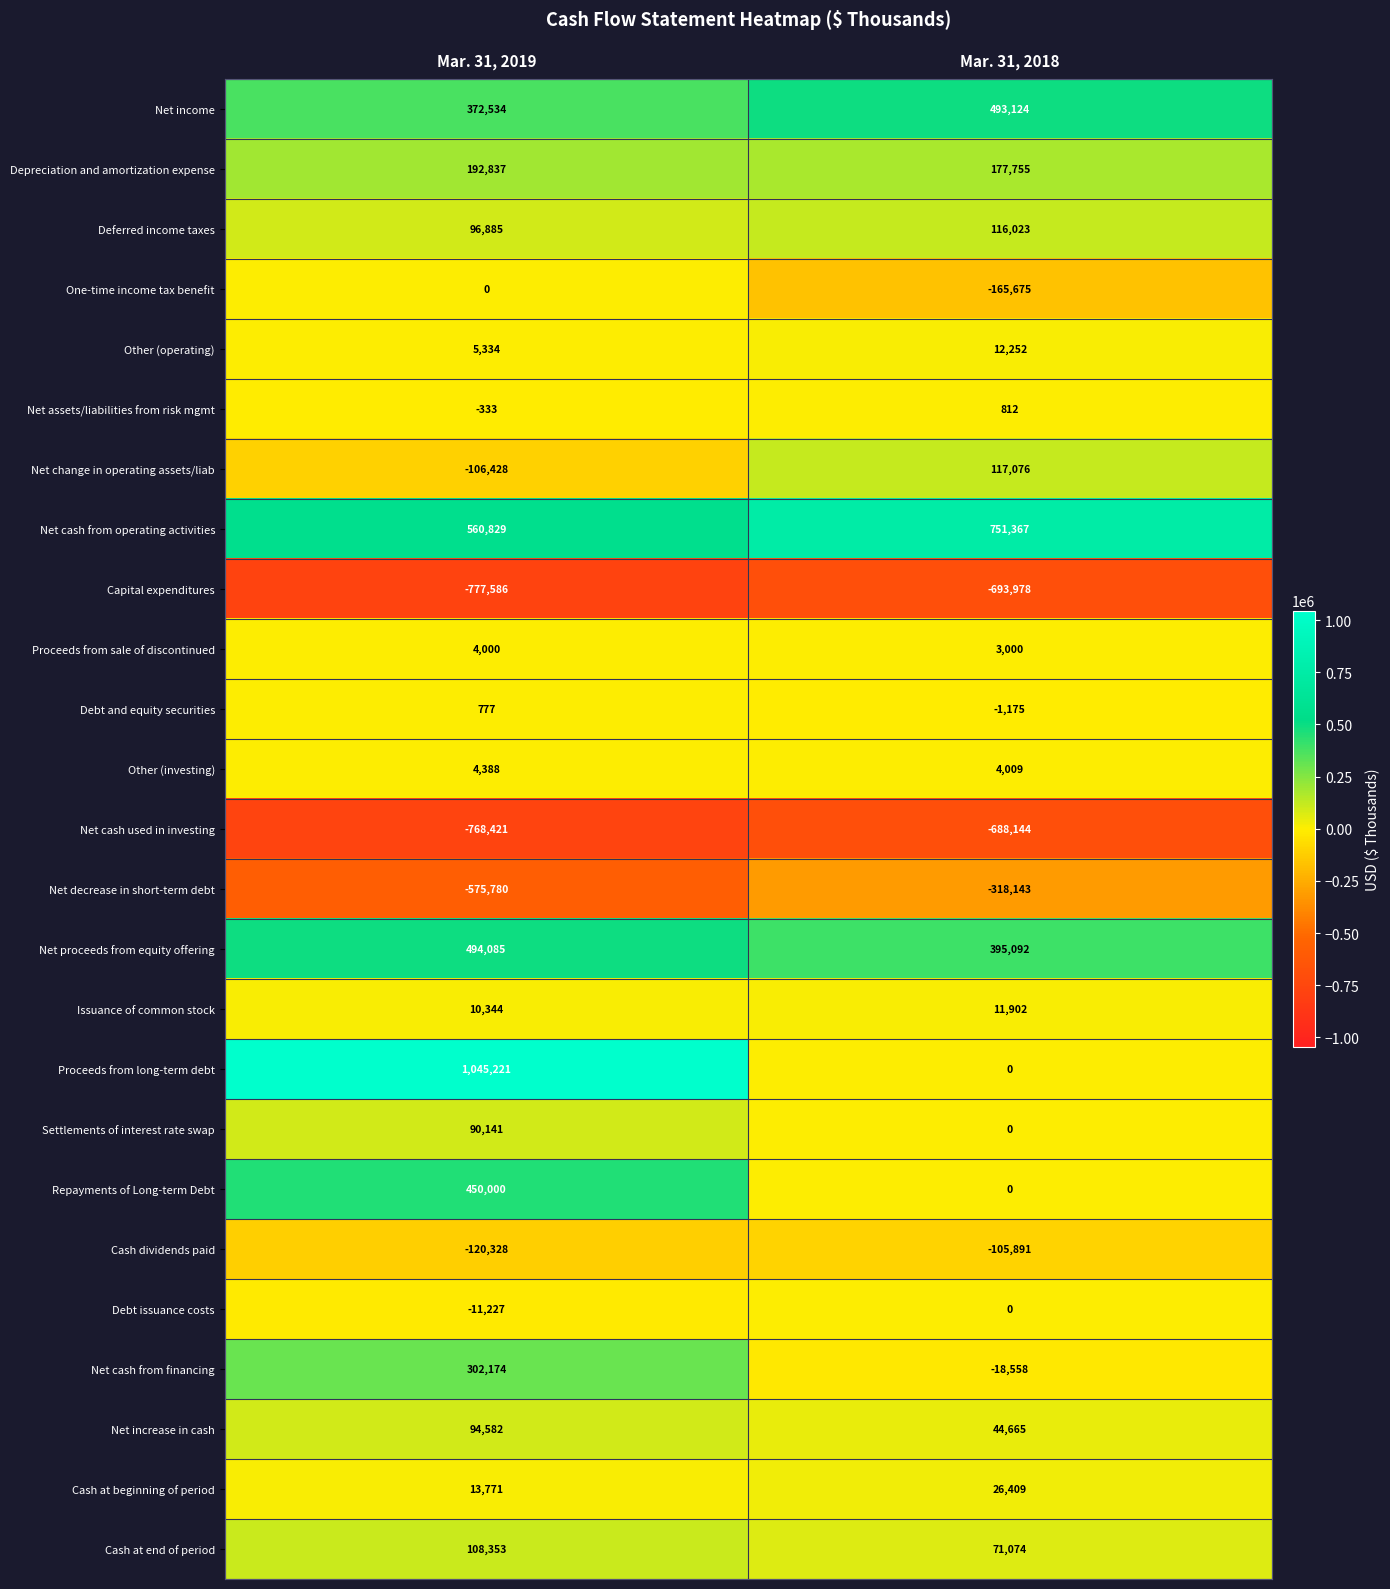

What value does the Net change in operating assets/liab series have at Mar. 31, 2018, to the nearest 100?

117100